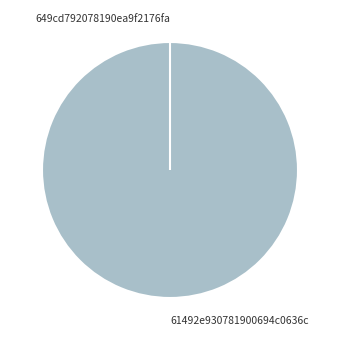

The 649cd792078190ea9f2176fa slice represents 0% of the pie. True or false?

True